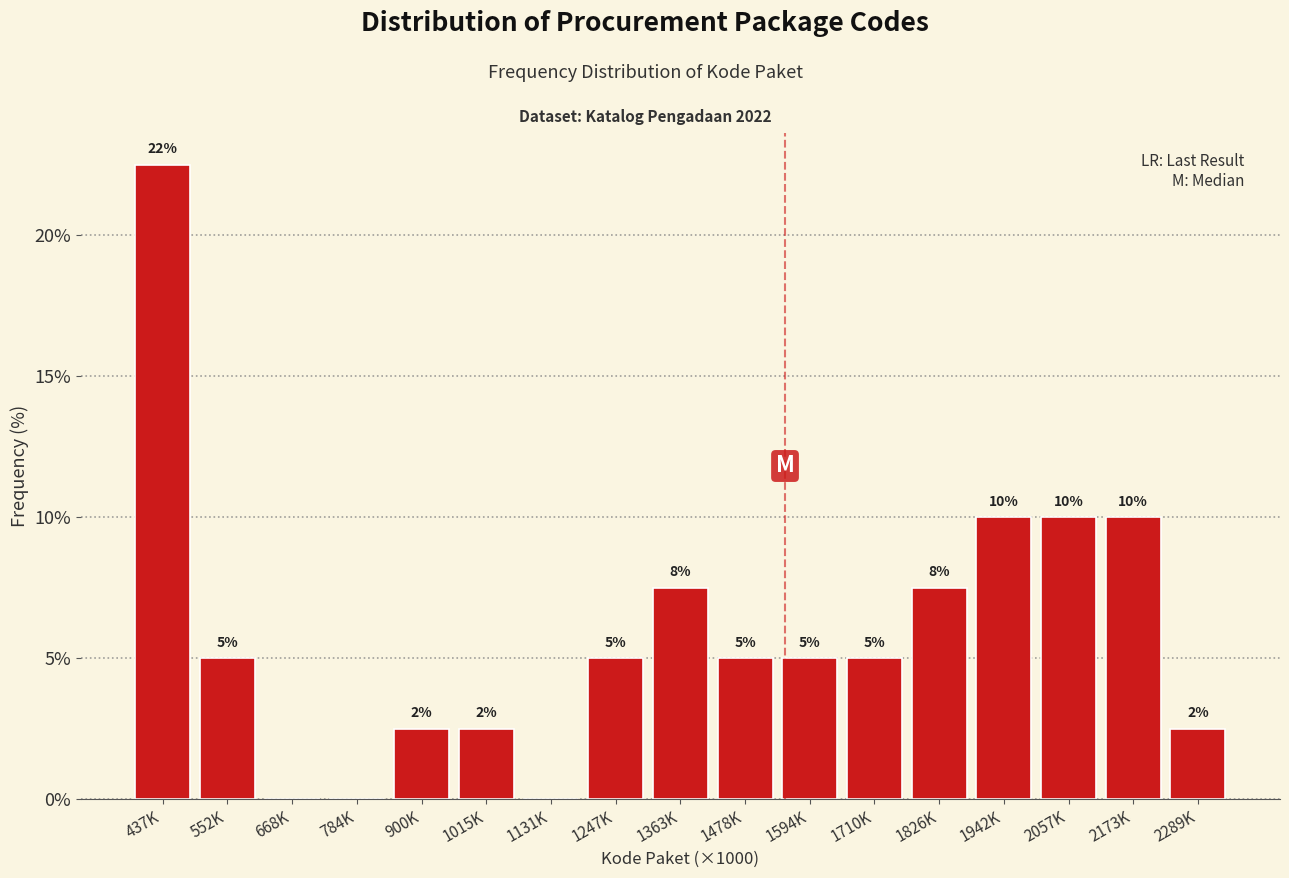

What is the greatest value displayed?

22.5